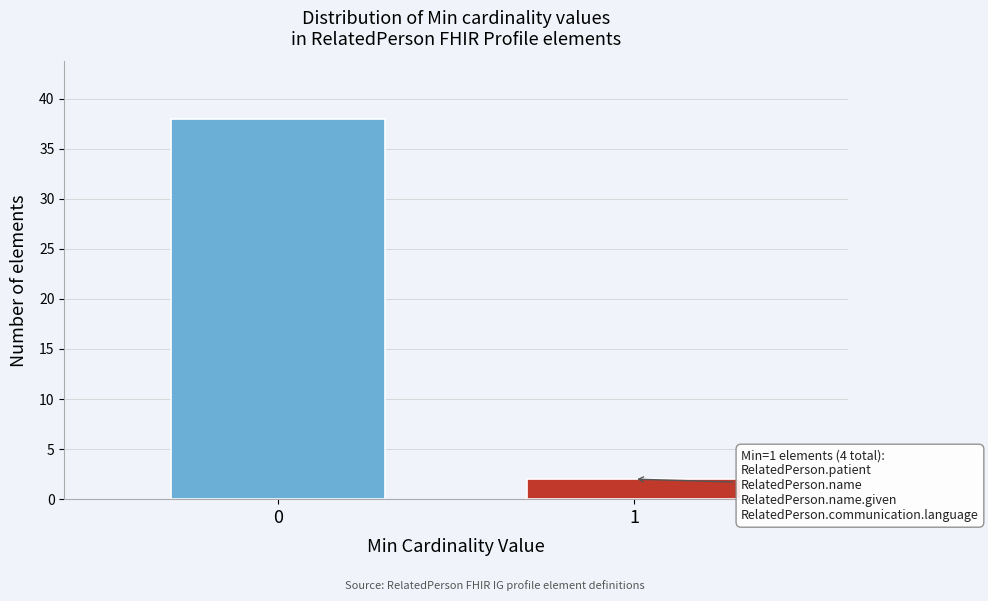

Reading left to right, extract all data points from this chart.

0=38	1=2